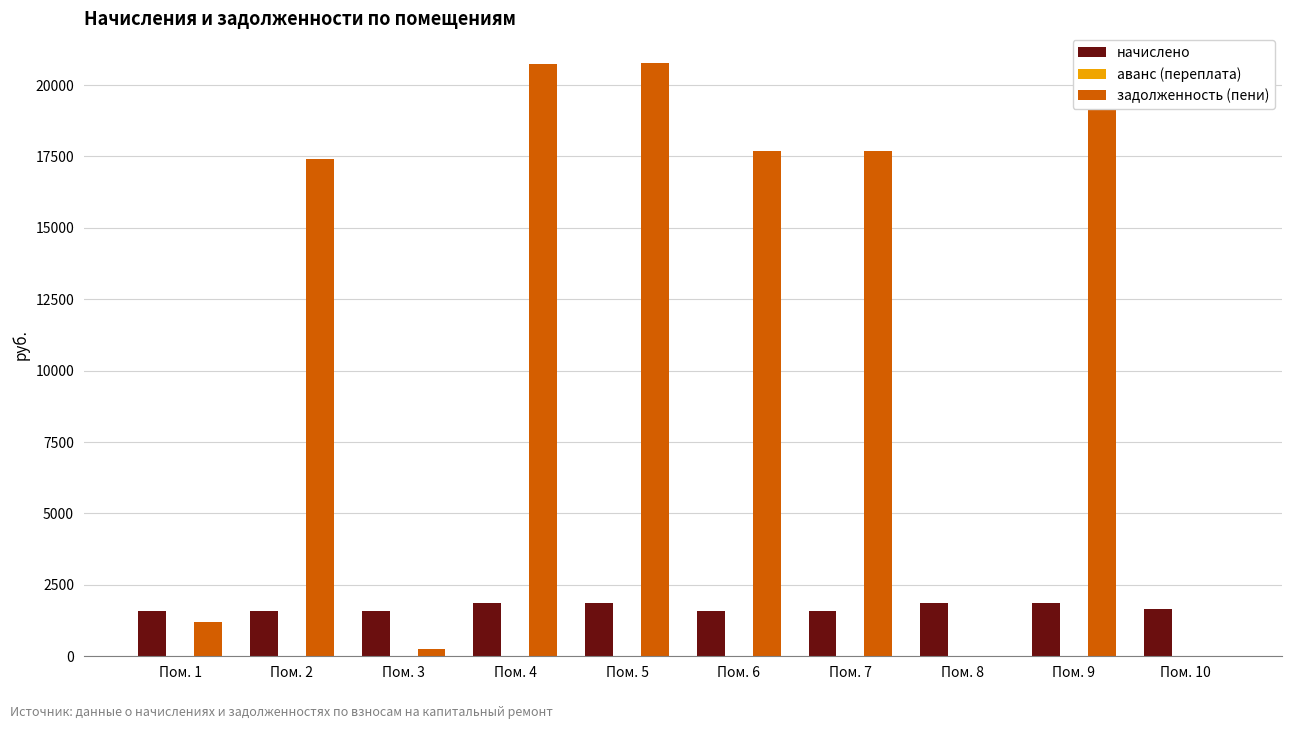

What is the total value across all series at Пом. 1?

2772.0